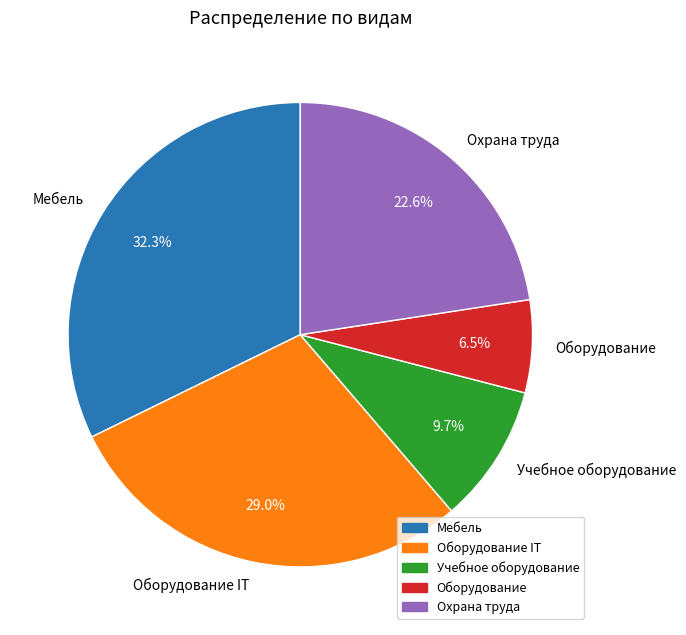

Combined, do Оборудование IT and Учебное оборудование account for over 50%?

No